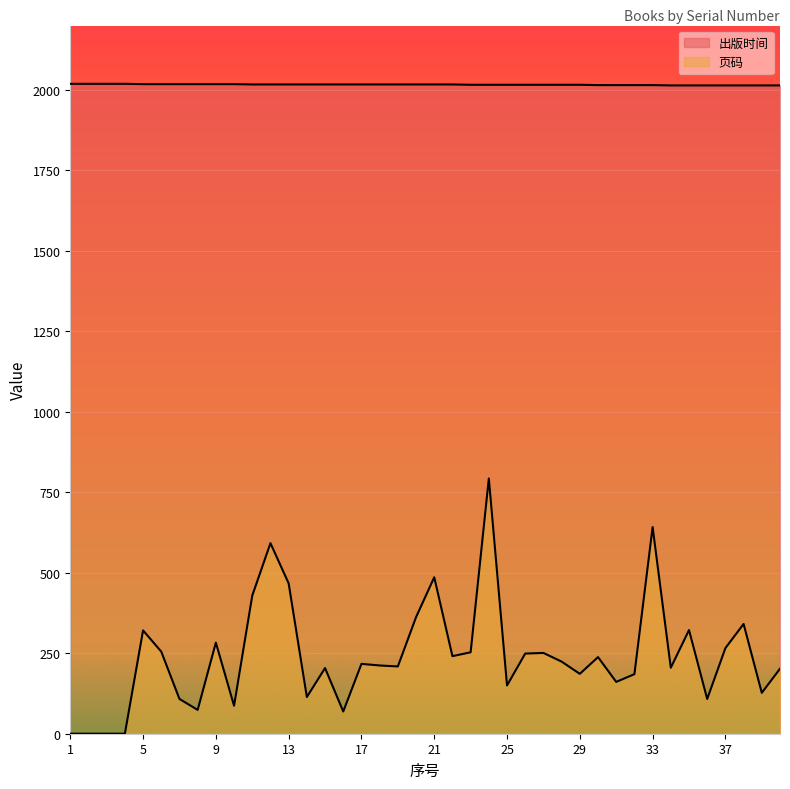

Where does the 页码 series first go above 217?

5